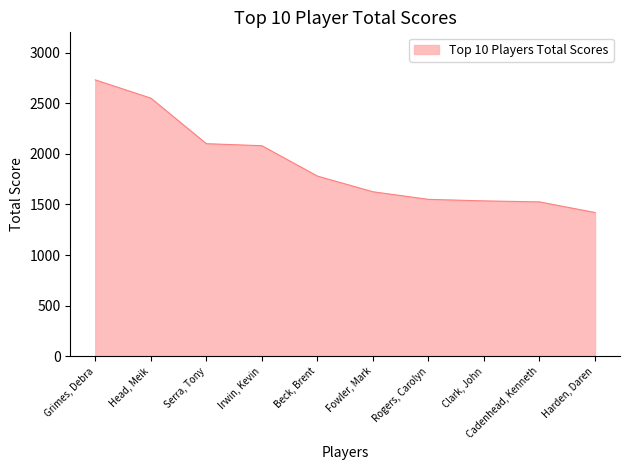

List the labels in order of value, largest first.

Grimes, Debra, Head, Meik, Serra, Tony, Irwin, Kevin, Beck, Brent, Fowler, Mark, Rogers, Carolyn, Clark, John, Cadenhead, Kenneth, Harden, Daren